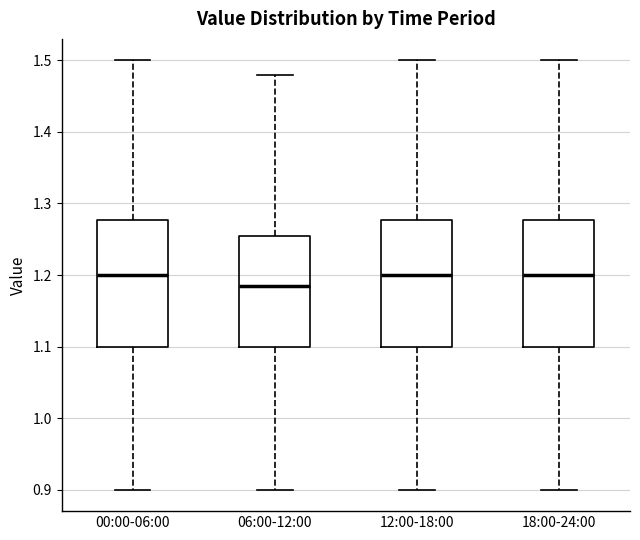

Reading left to right, read every box against the y-axis: the position of its median line, the range the box covers, and the ends of its whiskers. The values are not printed on the chart, so give them approximately, as read against the axis.

00:00-06:00: median 1.20, box 1.10 to 1.28, whiskers 0.90 to 1.50
06:00-12:00: median 1.19, box 1.10 to 1.26, whiskers 0.90 to 1.48
12:00-18:00: median 1.20, box 1.10 to 1.28, whiskers 0.90 to 1.50
18:00-24:00: median 1.20, box 1.10 to 1.28, whiskers 0.90 to 1.50